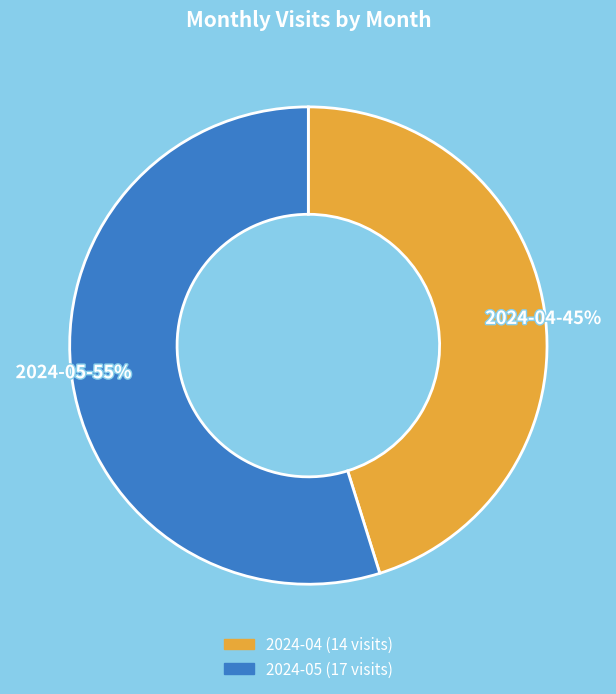

What is the ratio of the value at 2024-04-45% to the value at 2024-05-55%?

0.8